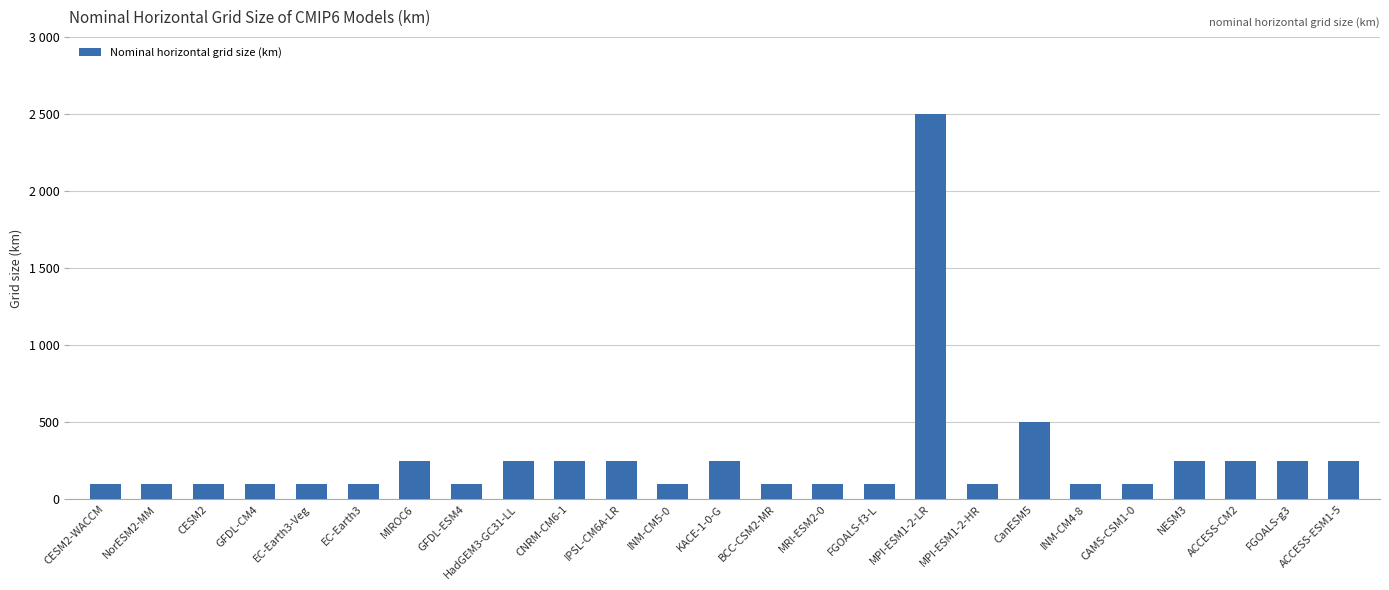

Are the bars horizontal?

No